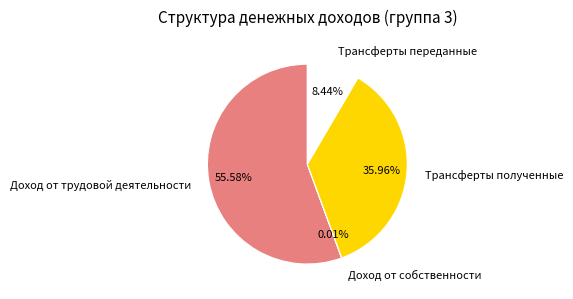

Approximately how many times larger is the value at Трансферты полученные compared to Трансферты переданные?

4.3